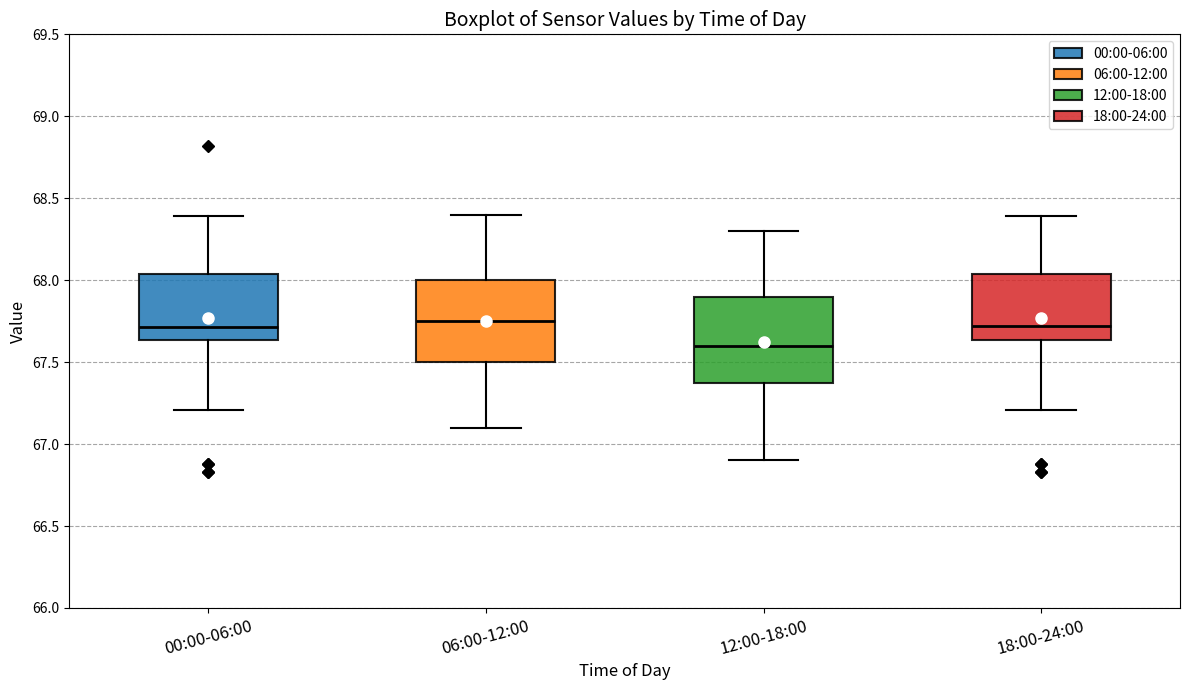

Reading left to right, read every box against the y-axis: the position of its median line, the range the box covers, and the ends of its whiskers. The values are not printed on the chart, so give them approximately, as read against the axis.

00:00-06:00: median 67.70, box 67.65 to 68.05, whiskers 67.20 to 68.40
06:00-12:00: median 67.75, box 67.50 to 68.00, whiskers 67.10 to 68.40
12:00-18:00: median 67.60, box 67.40 to 67.90, whiskers 66.90 to 68.30
18:00-24:00: median 67.70, box 67.65 to 68.05, whiskers 67.20 to 68.40